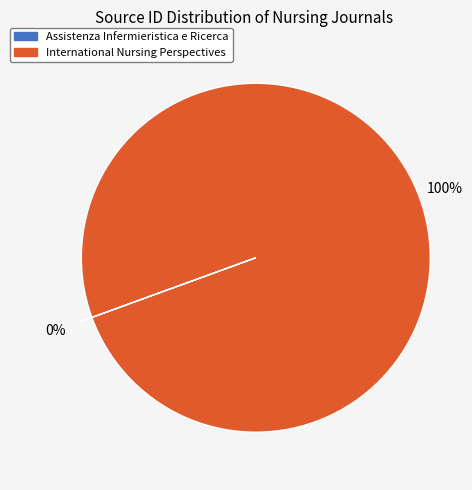

Does International Nursing Perspectives represent more than half of the total?

Yes